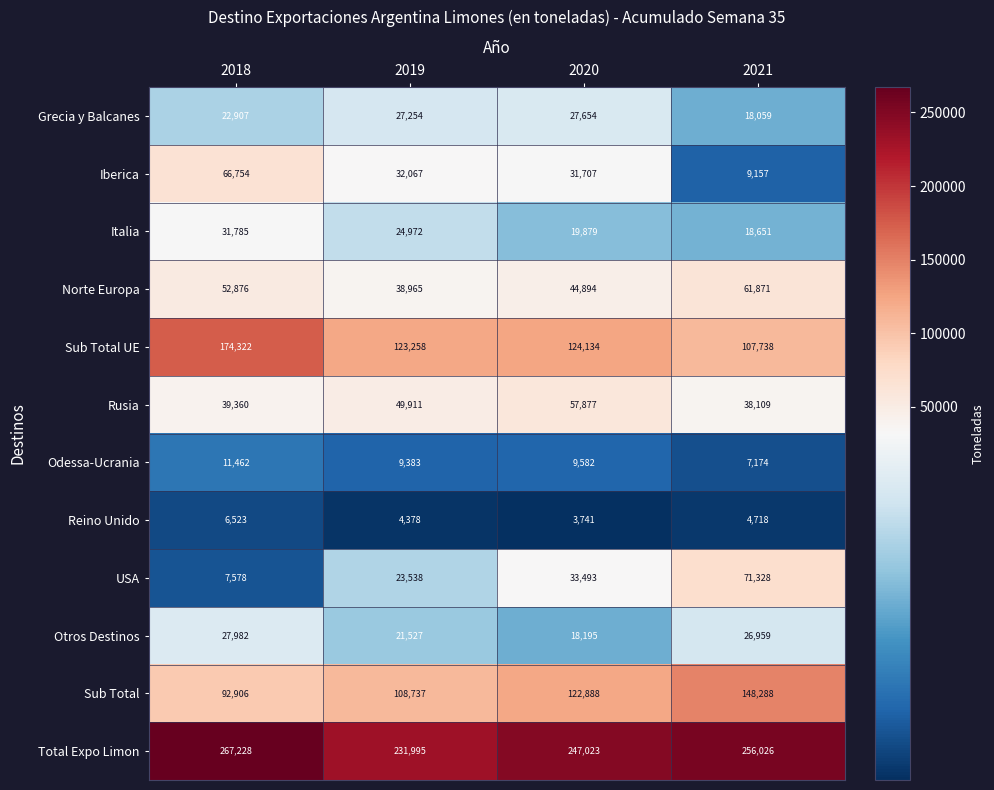

What is the total value across all series at 2021?

768078